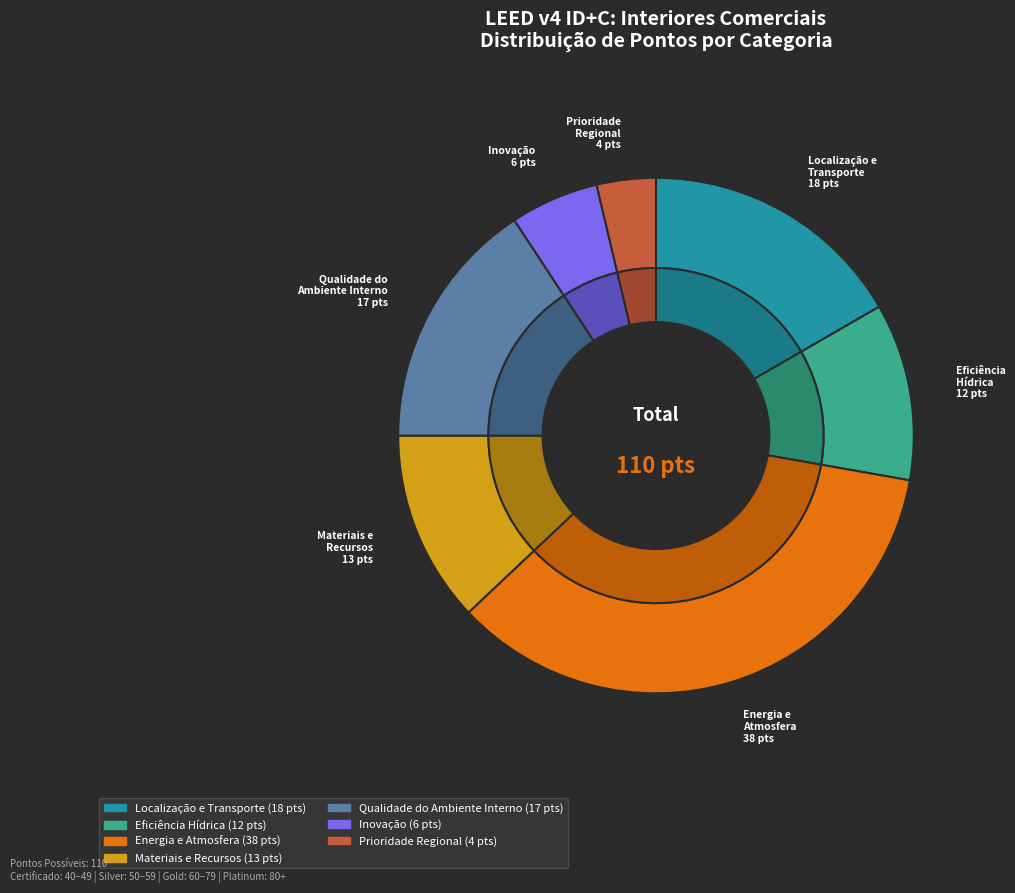

Rank the categories by value from lowest to highest.

Prioridade Regional, Inovação, Eficiência Hídrica, Materiais e Recursos, Qualidade do Ambiente Interno, Localização e Transporte, Energia e Atmosfera